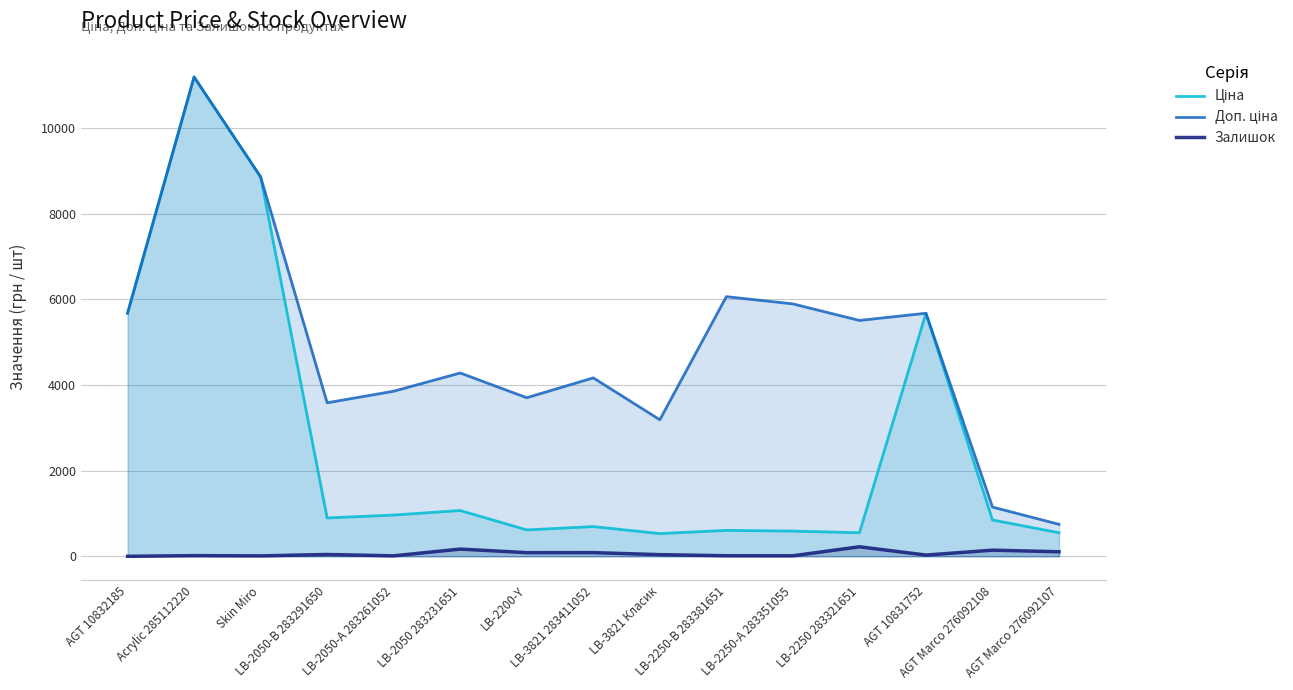

The Ціна series shows 5232.3 at Acrylic 285112220. True or false?

False